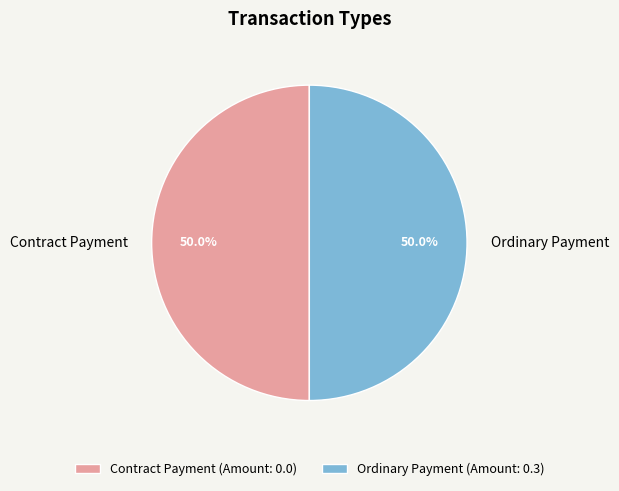

Do Contract Payment and Ordinary Payment together represent more than half of the pie?

Yes